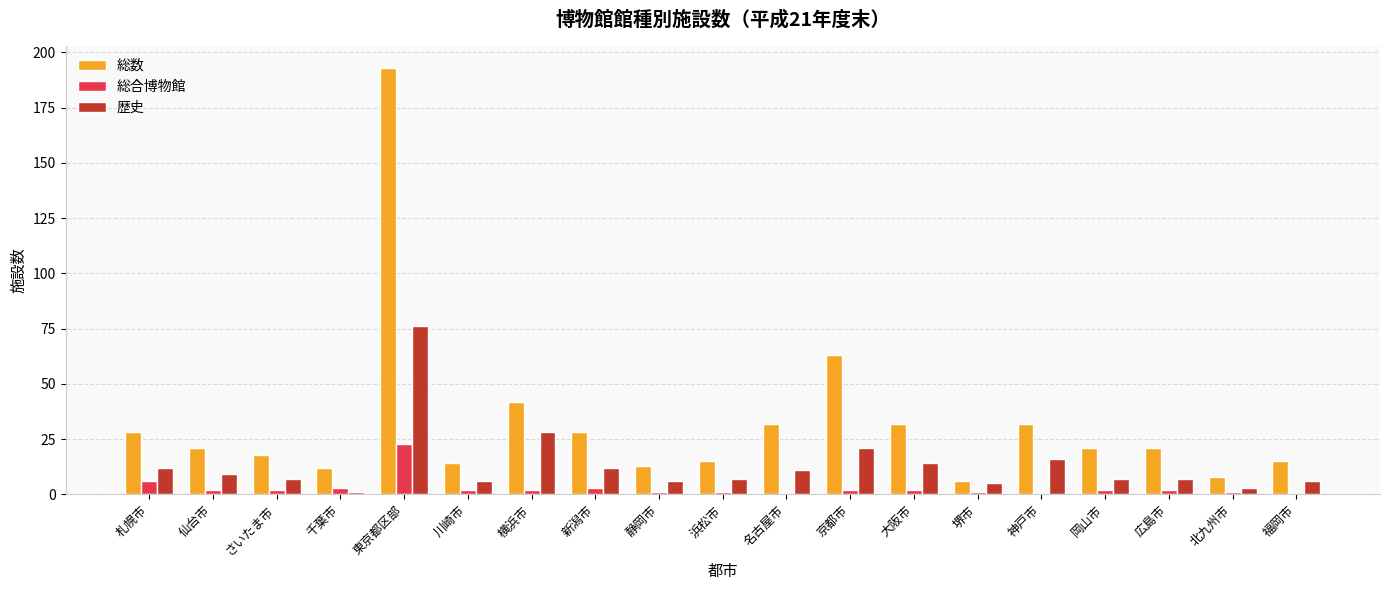

What is the sum of all 総合博物館 values?

55